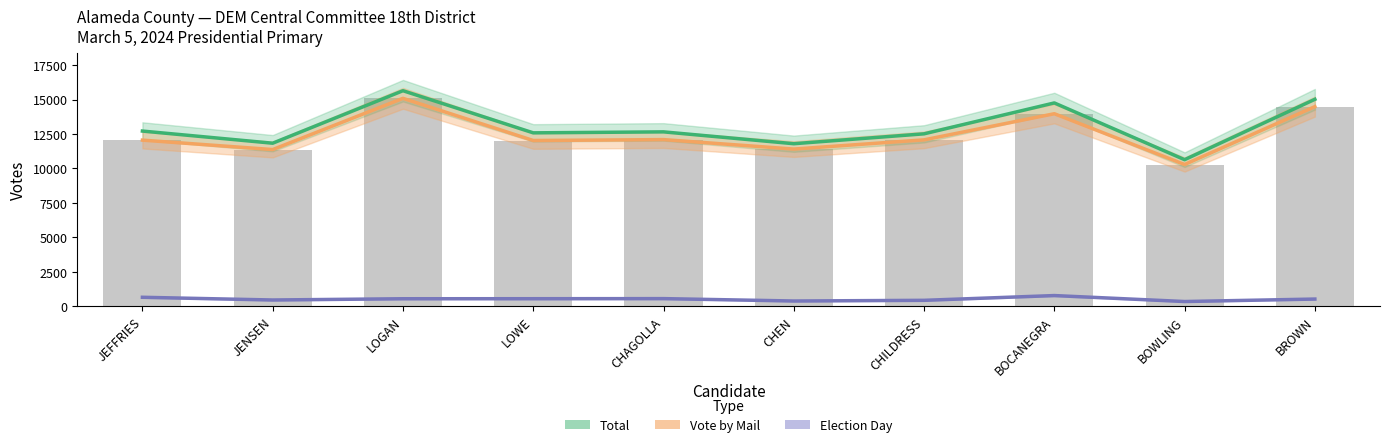

What is the average value of the Election Day series?

527